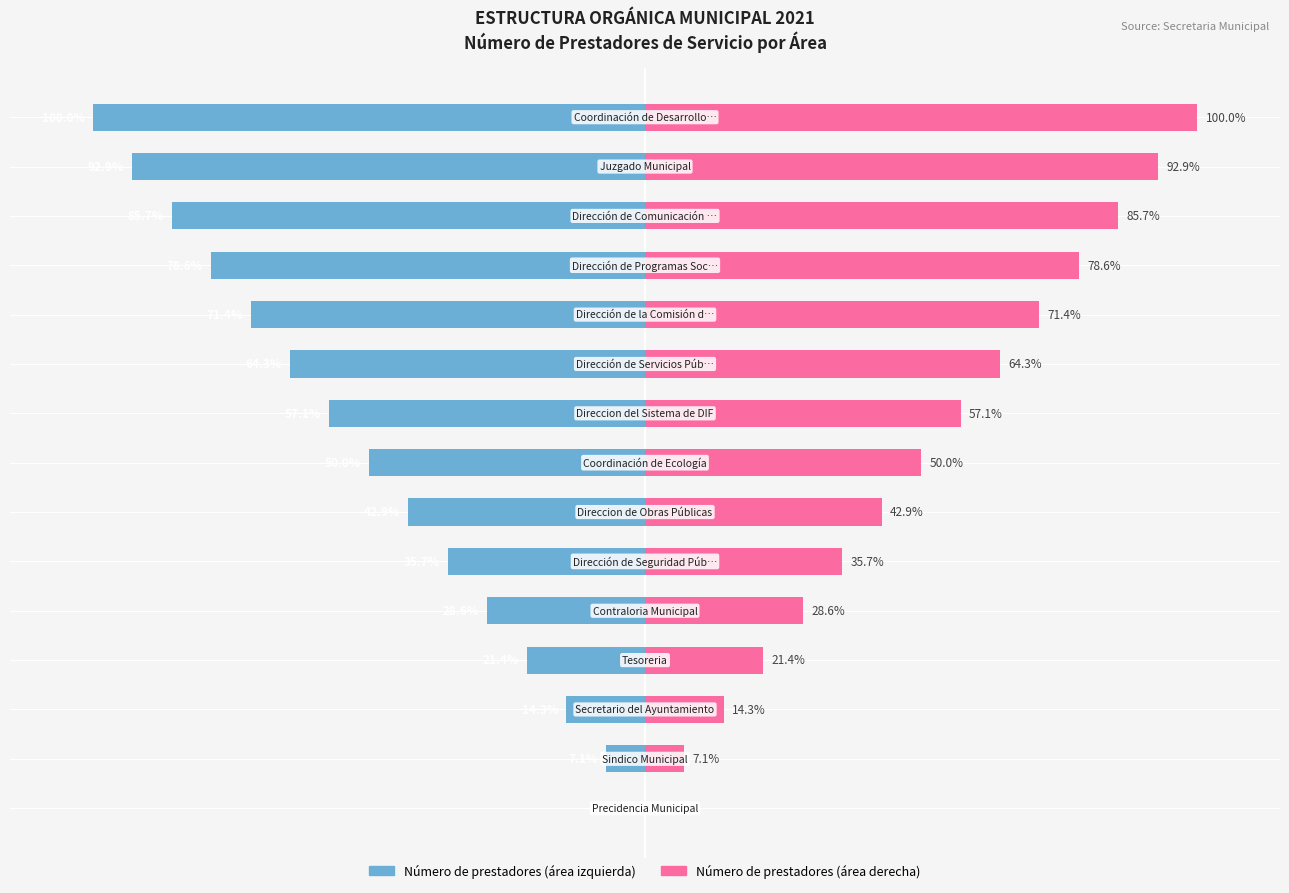

What are all the series names shown in the legend?

Número de prestadores (izquierda), Número de prestadores (derecha)